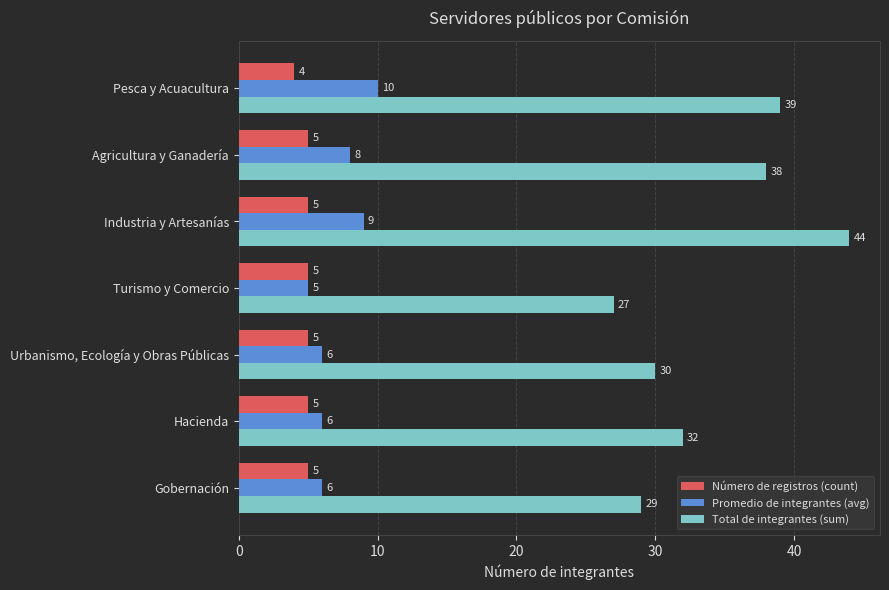

The Promedio de integrantes (avg) series shows 7 at Turismo y Comercio. True or false?

False